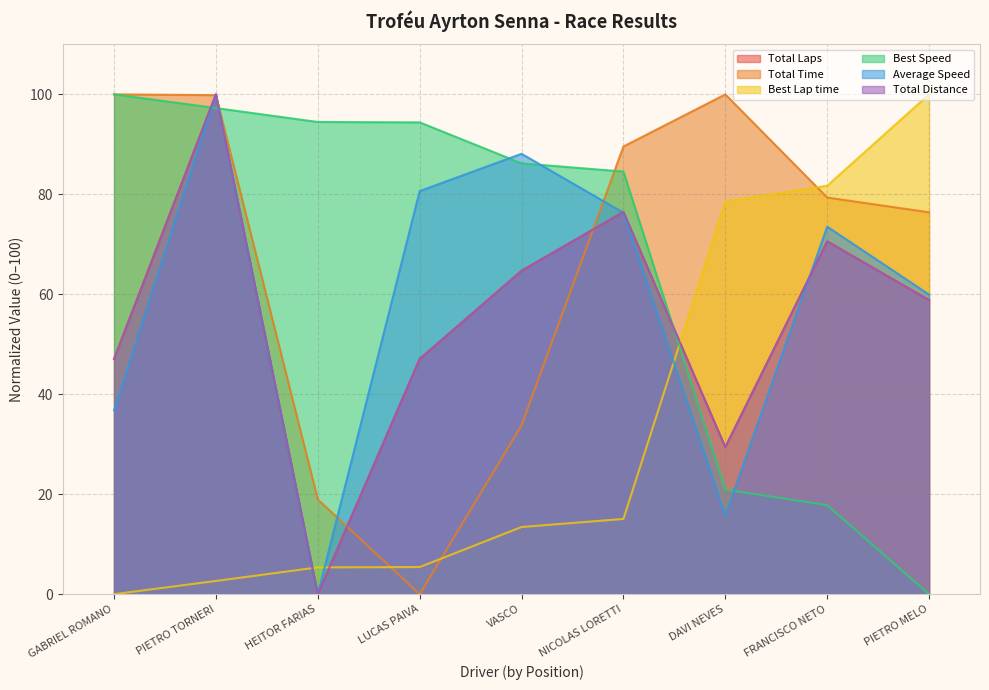

At how many categories does at least one series exceed 20?

9